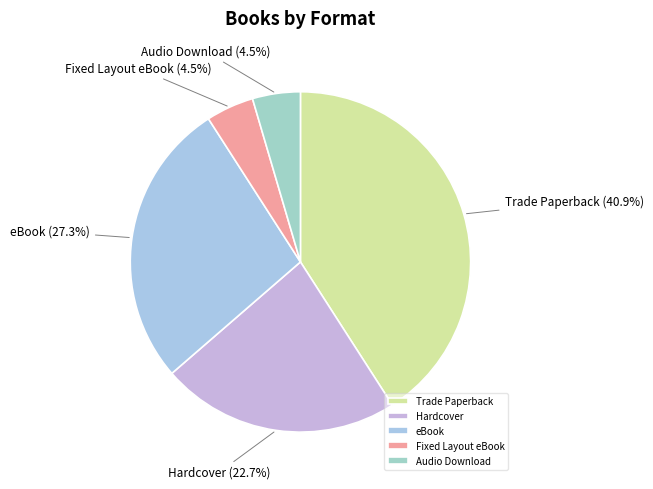

Between Hardcover and eBook, which is larger?

eBook